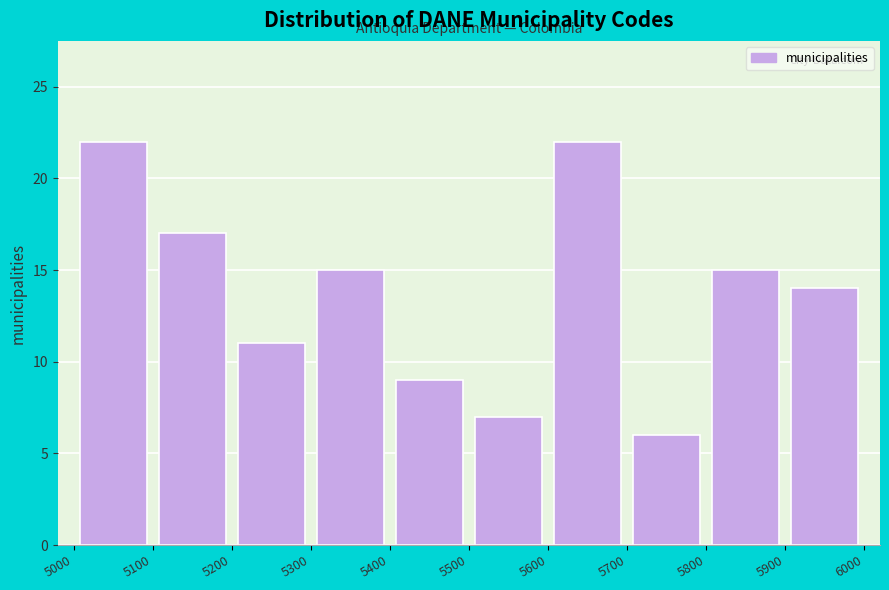

Reading left to right, list every bar in this chart as the range it spans on the x-axis followed by its height. The values are not printed on the chart, so give them approximately, as read against the axis.

5000 to 5100: 22
5100 to 5200: 17
5200 to 5300: 11
5300 to 5400: 15
5400 to 5500: 9
5500 to 5600: 7
5600 to 5700: 22
5700 to 5800: 6
5800 to 5900: 15
5900 to 6000: 14